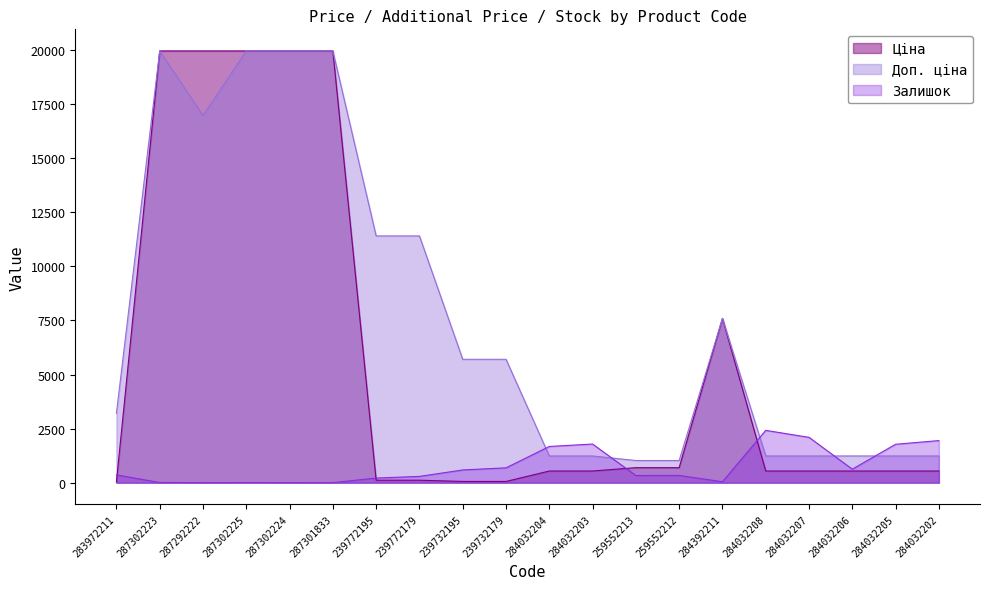

At how many categories does at least one series exceed 11974?

5